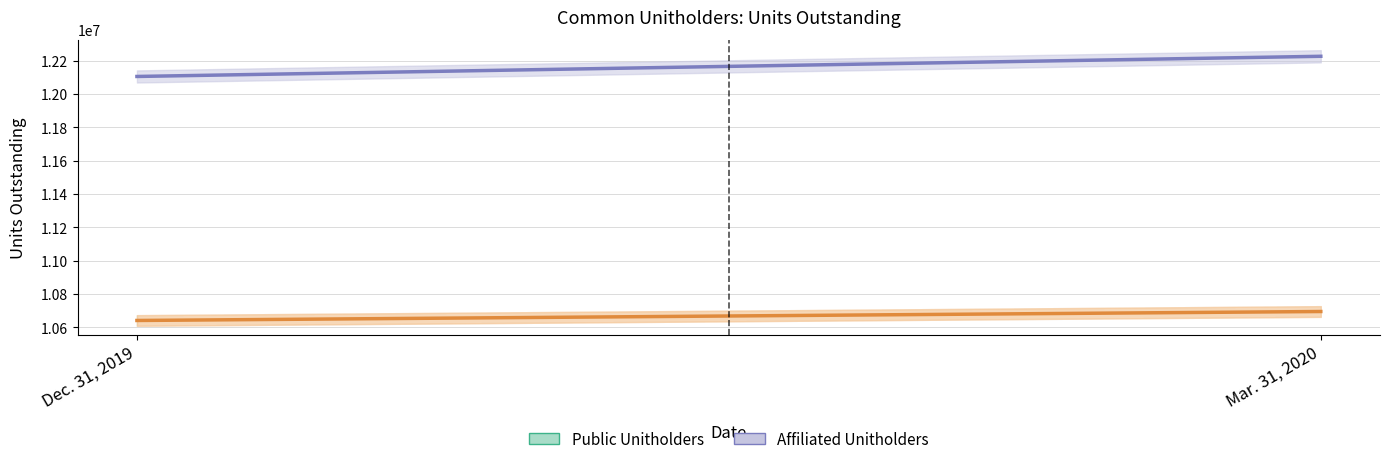

Is it true that the value at Dec. 31, 2019 is 12106348?

True